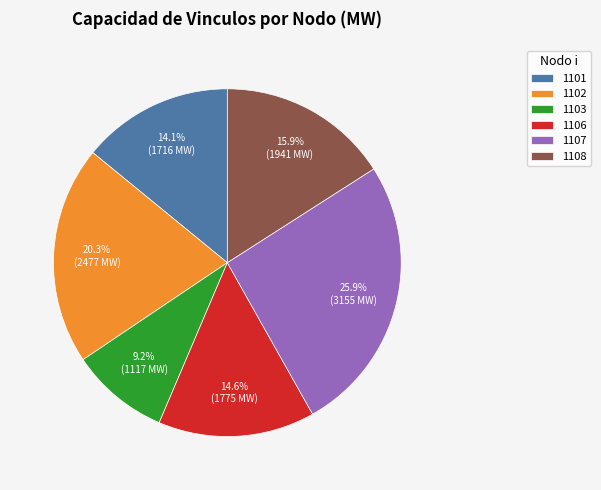

What is the ratio of the value at 1106 to the value at 1101?

1.0